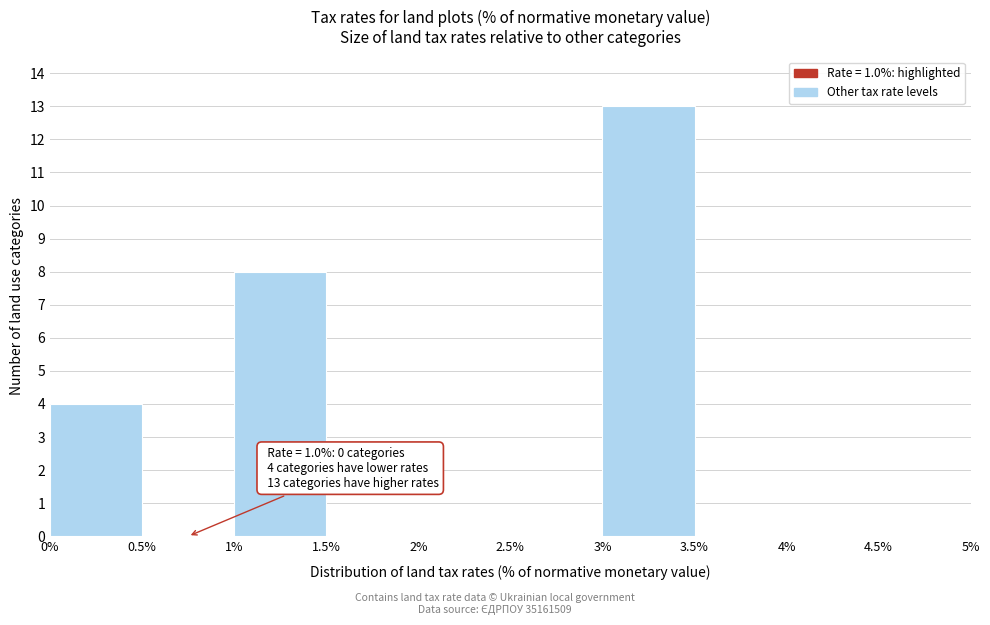

Over which range of the x-axis is the bar tallest?

3% to 3.5%